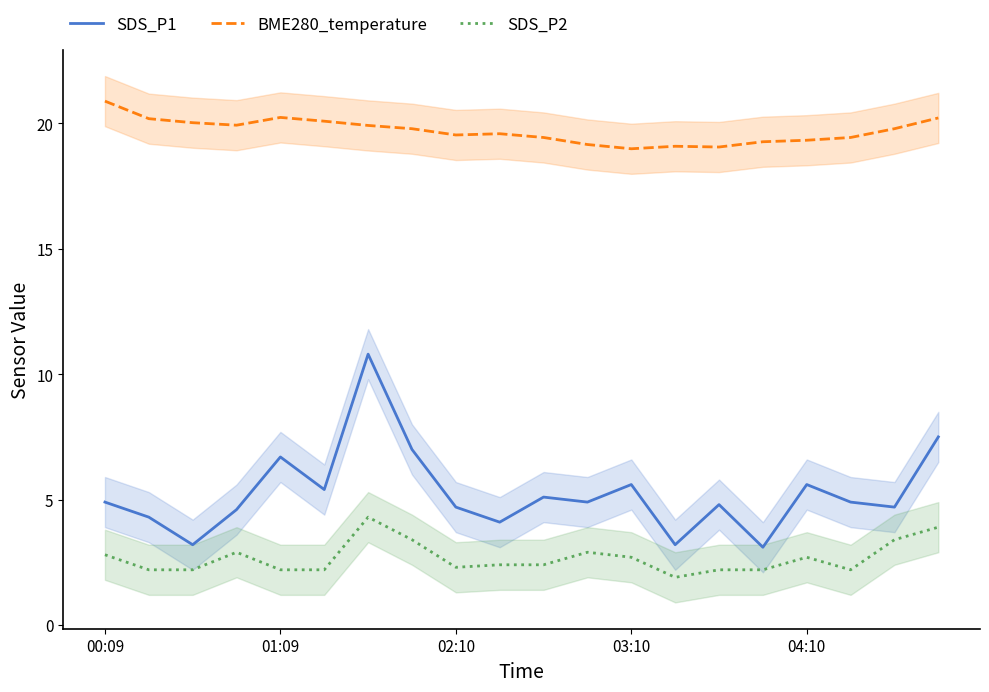

The value of SDS_P2 at 00:09 is 2.8. True or false?

True